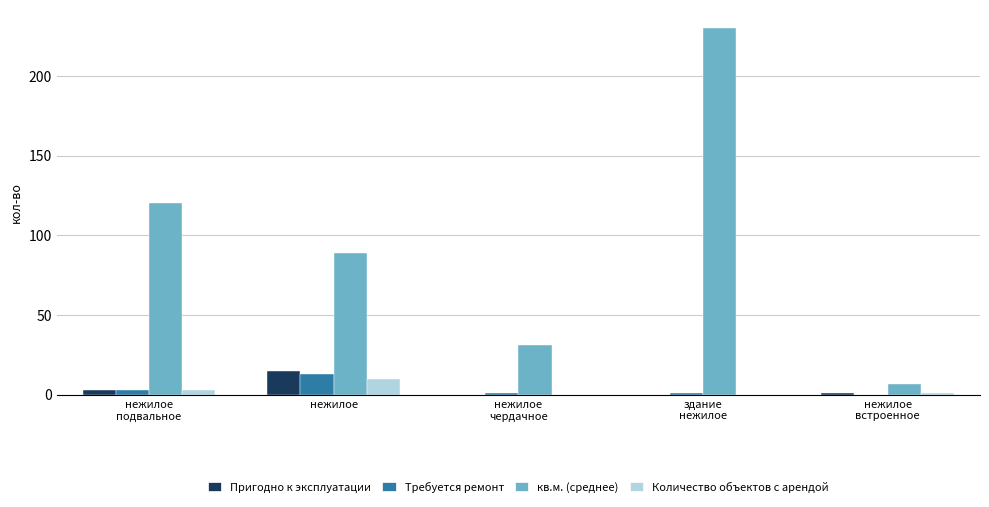

What are all the series names shown in the legend?

Пригодно к эксплуатации, Требуется ремонт, кв.м. (среднее), Количество объектов с арендой